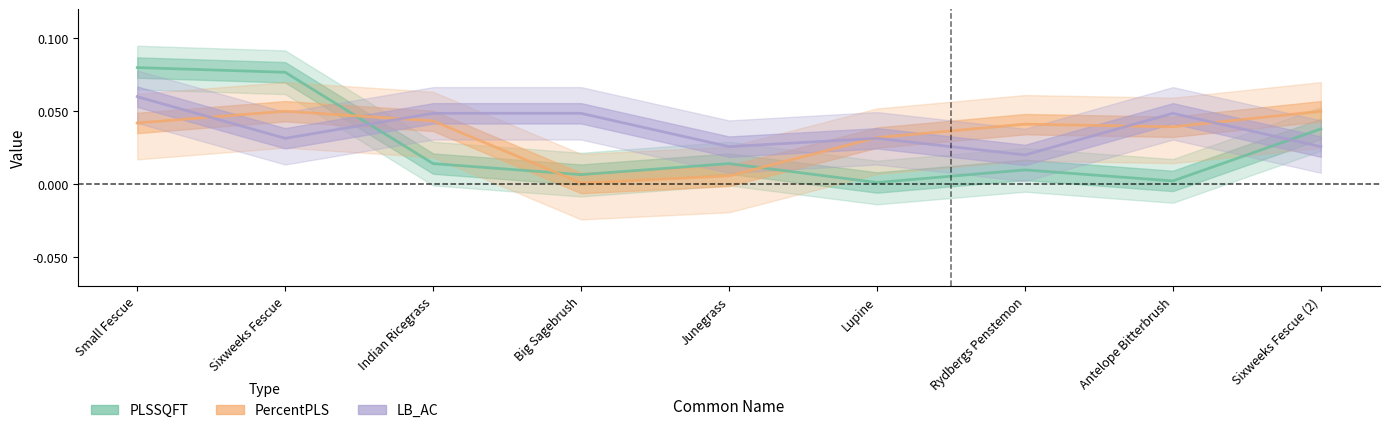

How many lines are shown in the chart?

3